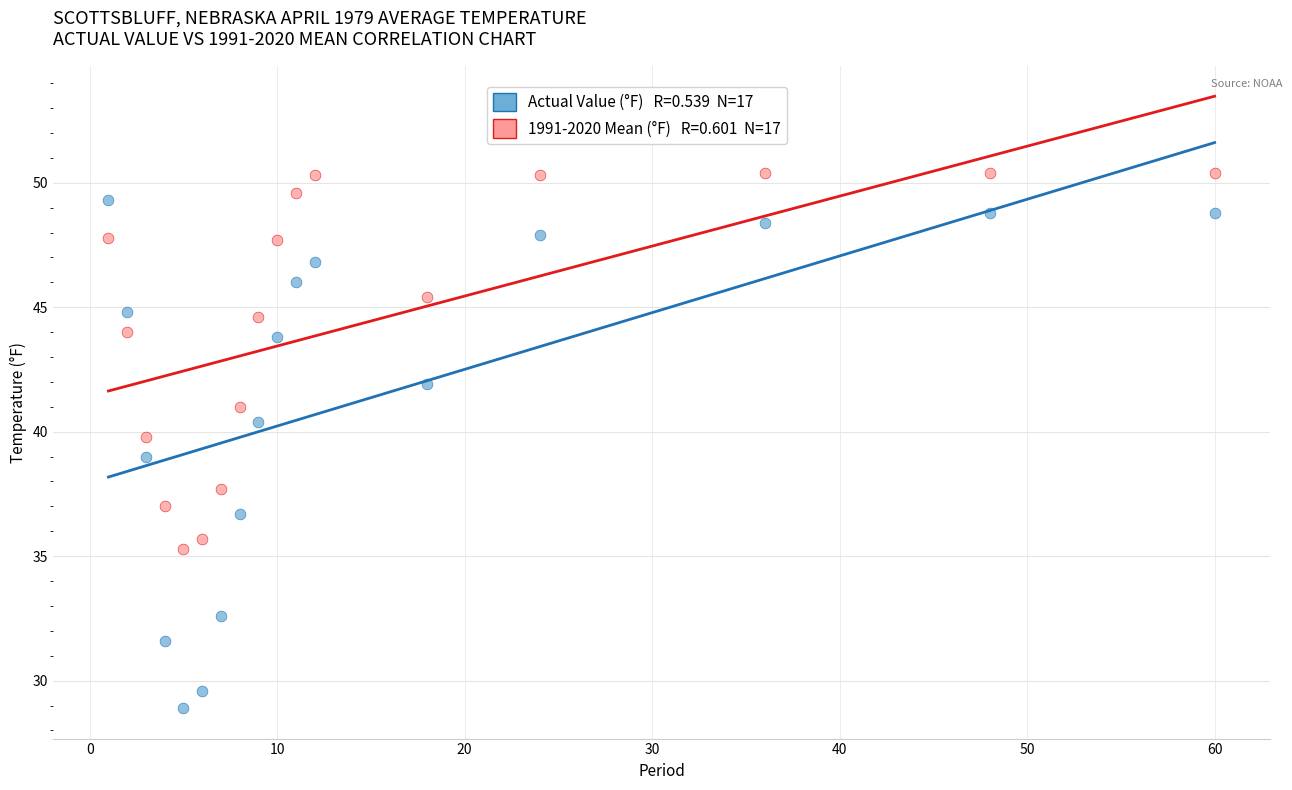

Across all data points, what is the range of Y values (max minus min)?

21.5